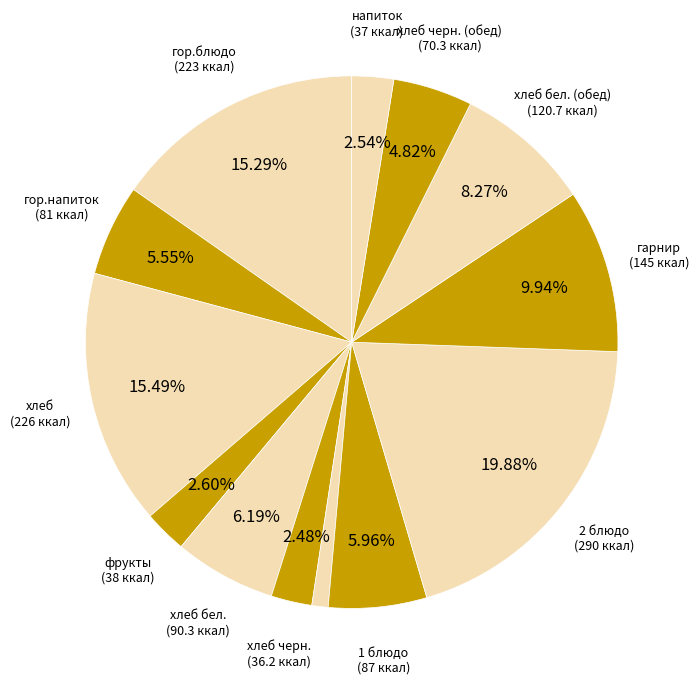

Rank the categories by value from lowest to highest.

закуска, хлеб черн., напиток, фрукты, хлеб черн. (обед), гор.напиток, 1 блюдо, хлеб бел., хлеб бел. (обед), гарнир, гор.блюдо, хлеб, 2 блюдо